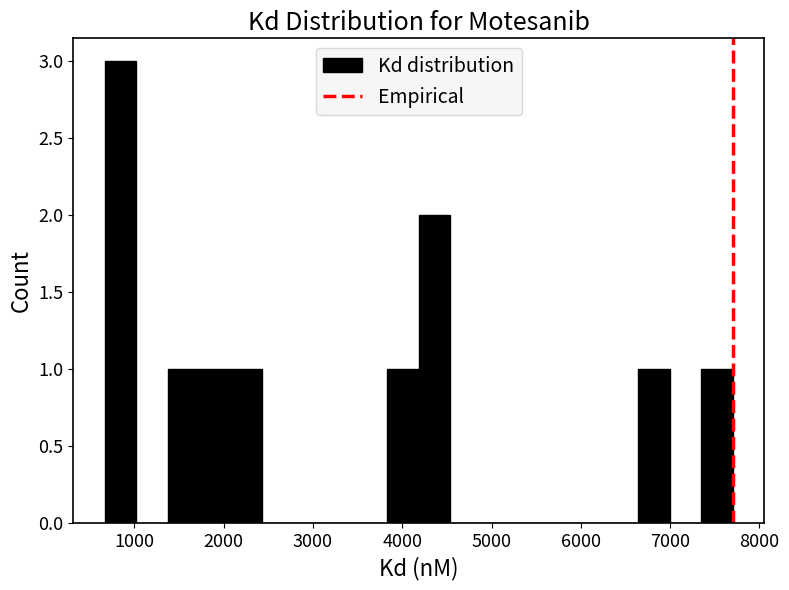

Around what value on the x-axis is the tallest bar? Give the approximate position of its centre, as read against the axis.

800